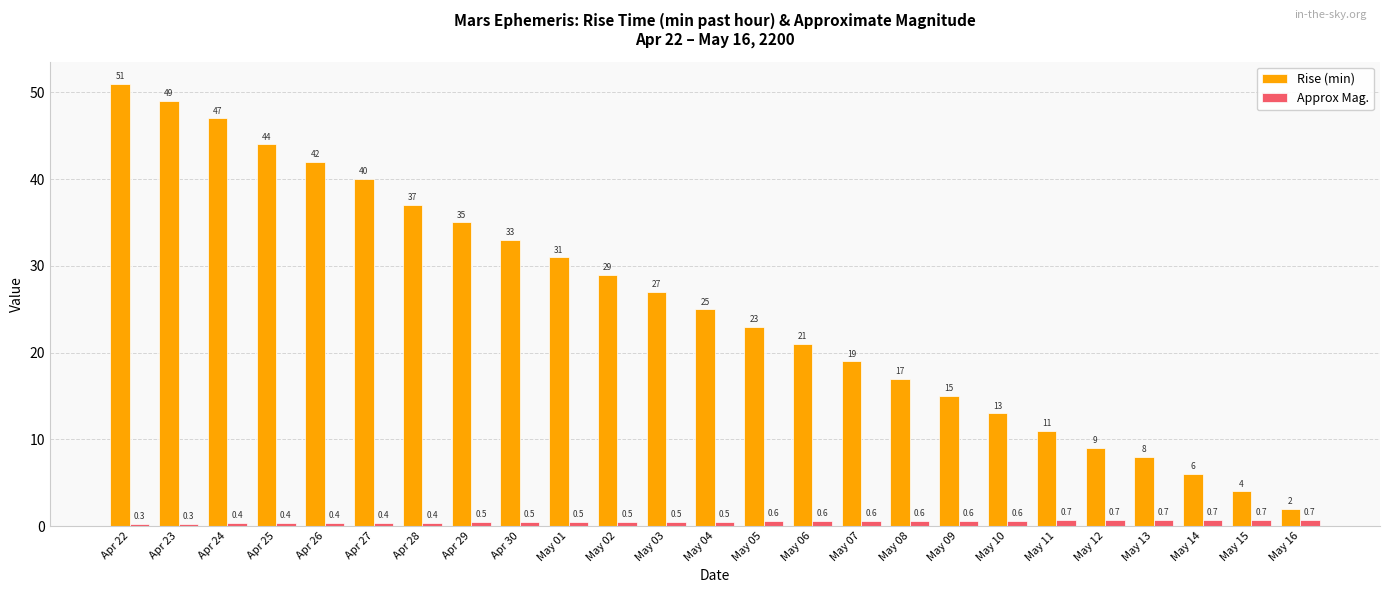

What is the difference between the highest and lowest values at Apr 29?

34.5